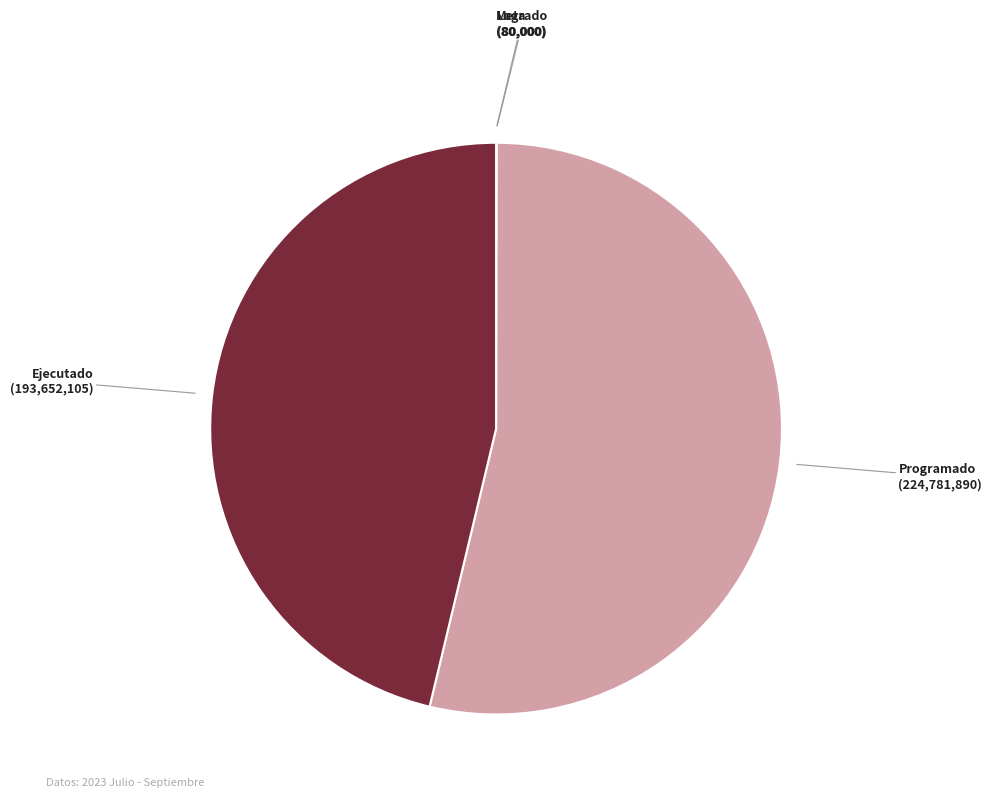

Is there a majority slice in this chart?

Yes